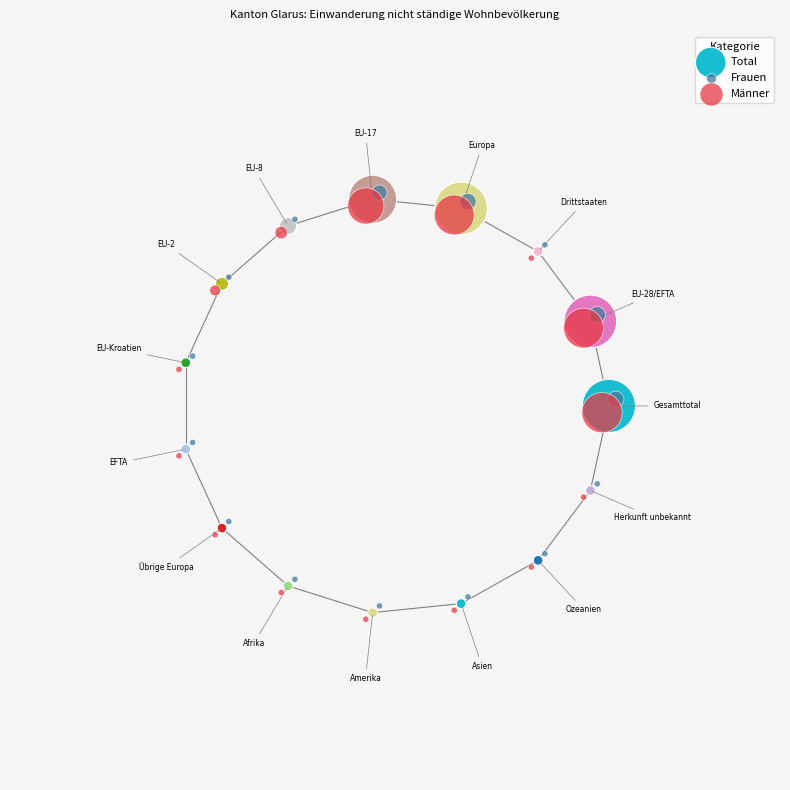

What are all the series names shown in the legend?

Total, Frauen, Männer